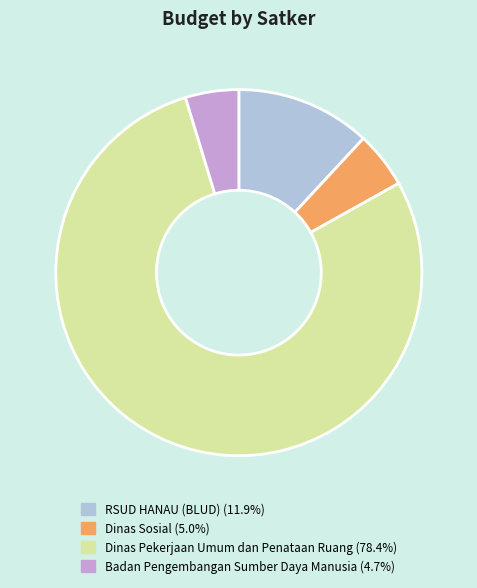

Does any single category account for the majority?

Yes